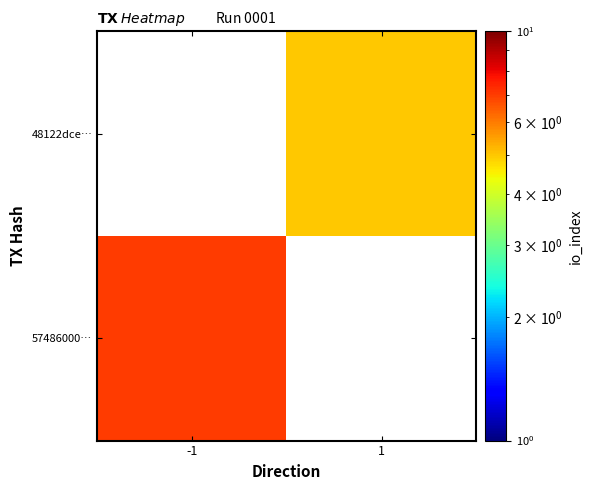

The value of 48122dce… at 1 is 5.0. True or false?

True